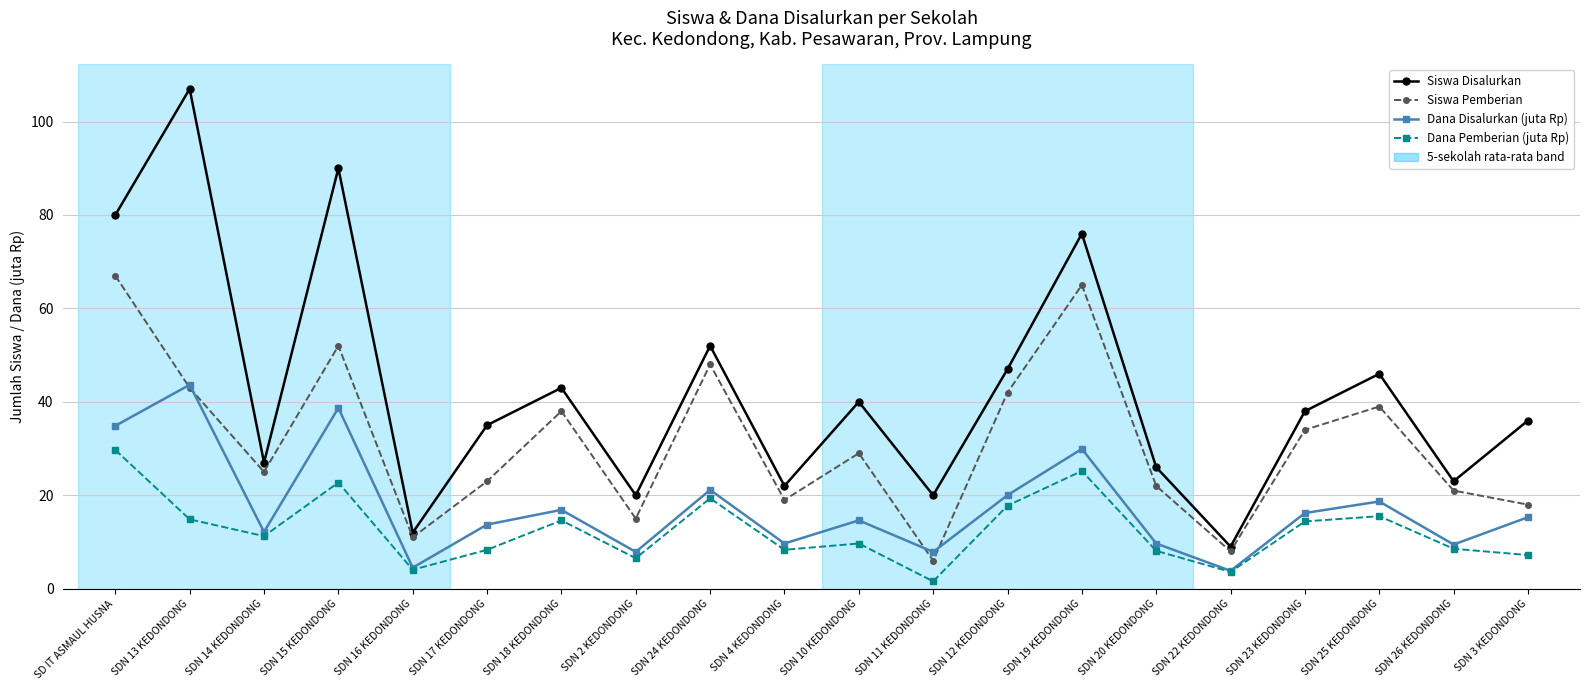

Does the chart display data point markers on the line(s)?

Yes